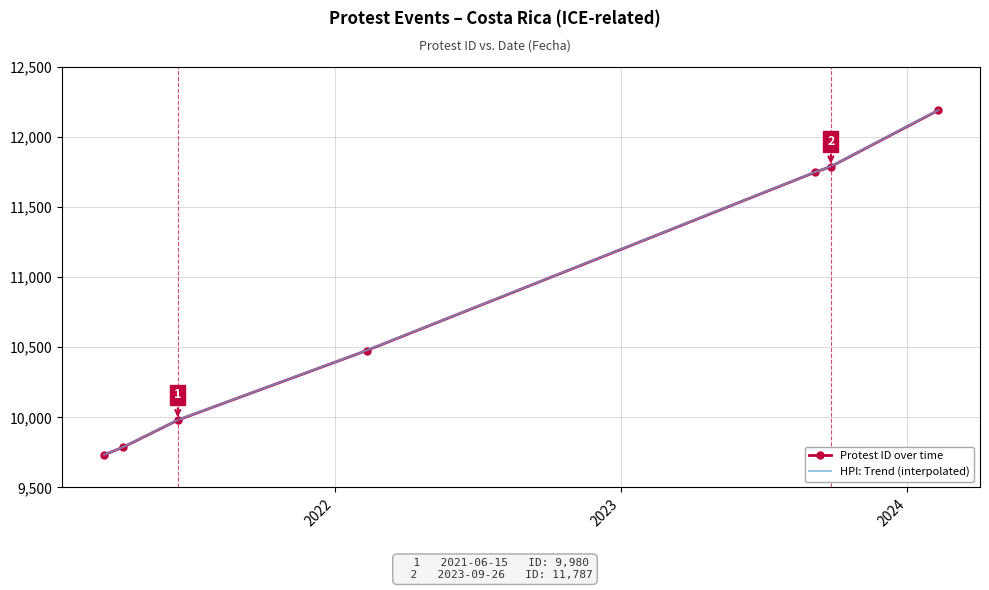

True or false: there are more than 0 points higher than both neighbors.

False